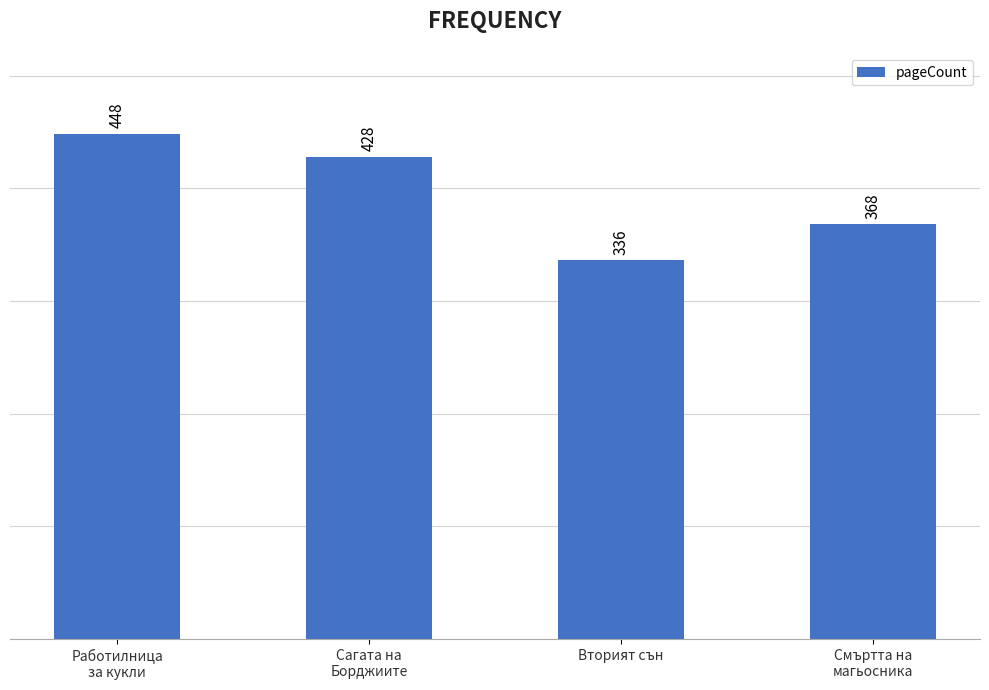

How many values are between 368 and 448?

3